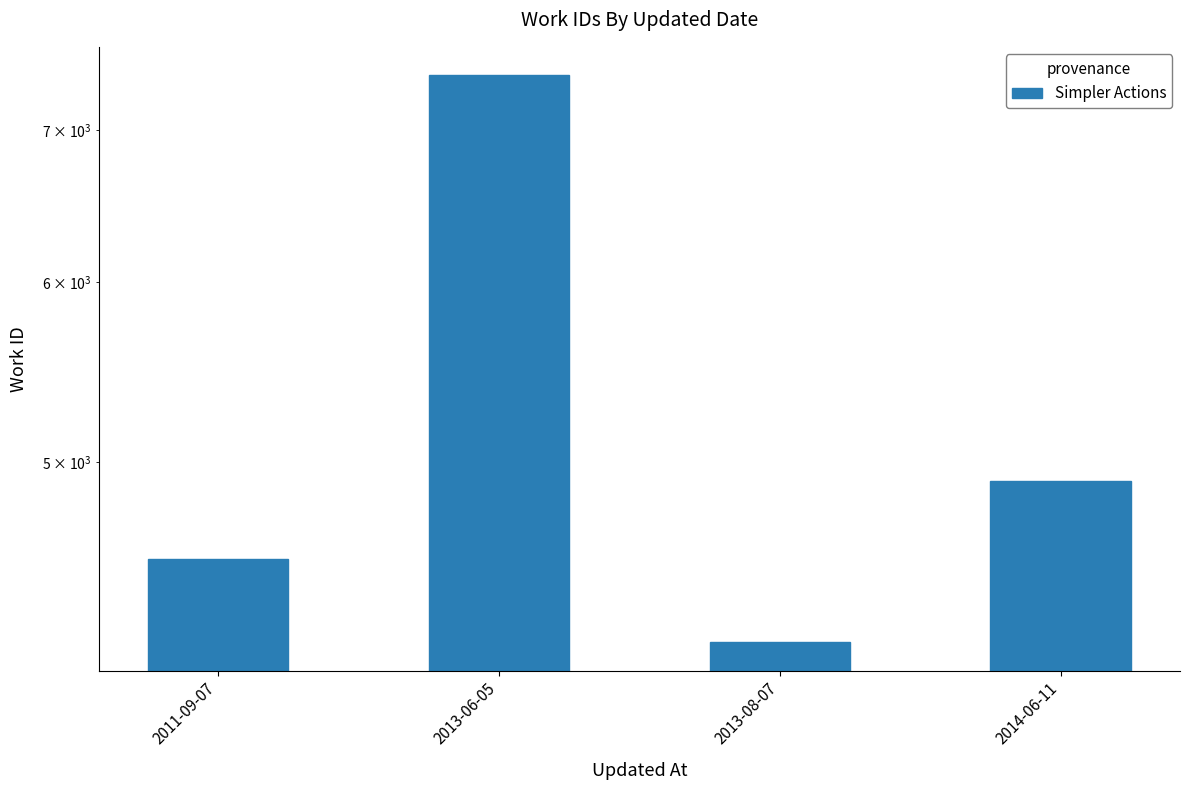

Does the chart contain any negative values?

No